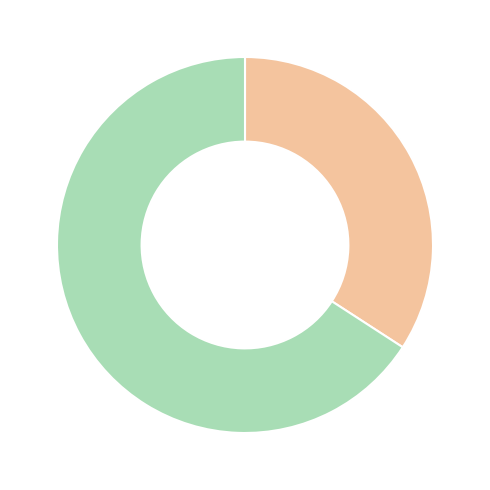

Does any single category account for the majority?

Yes